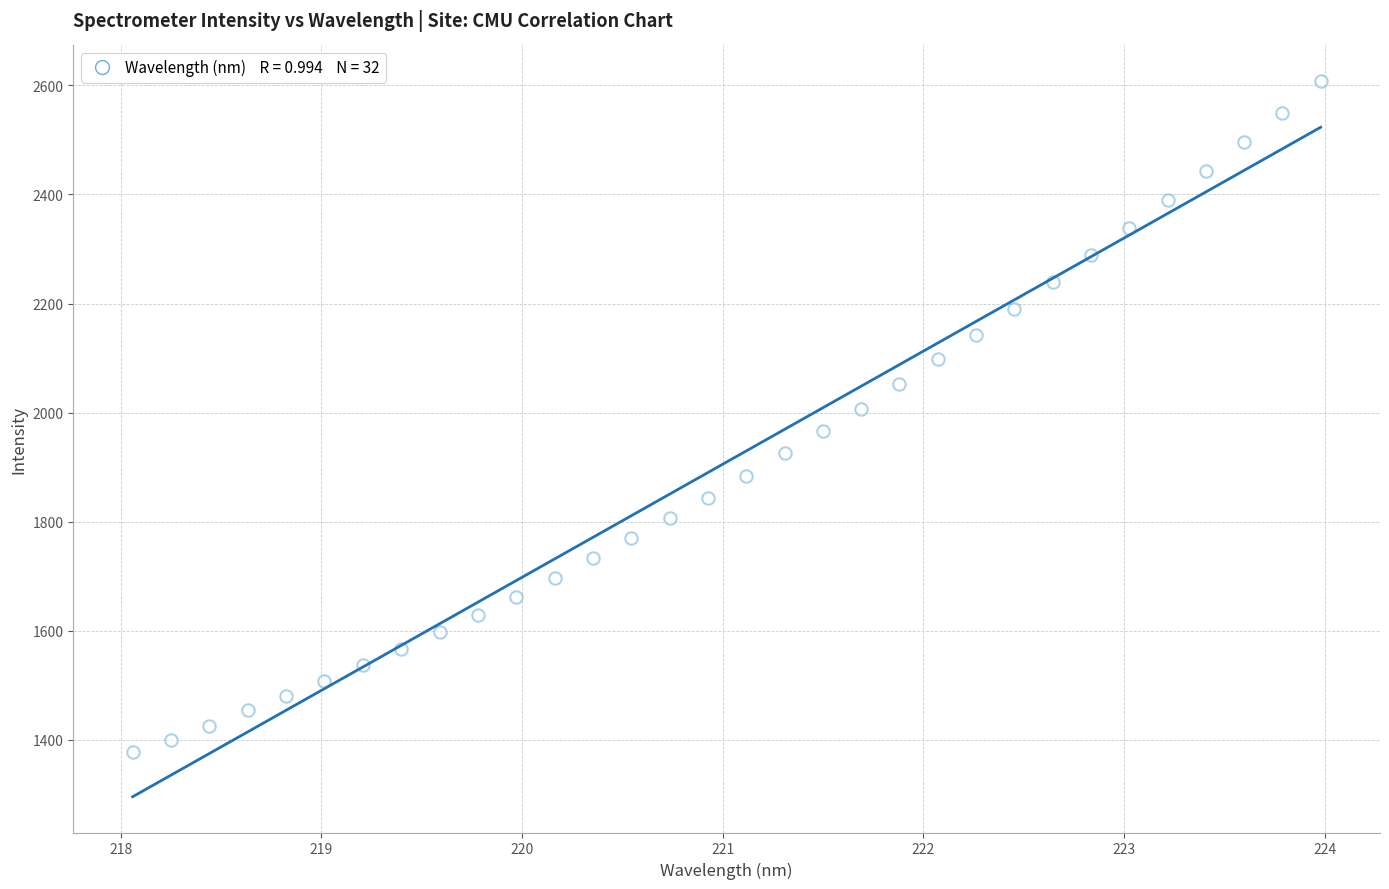

What is the range of Y values (max minus min)?

1230.4